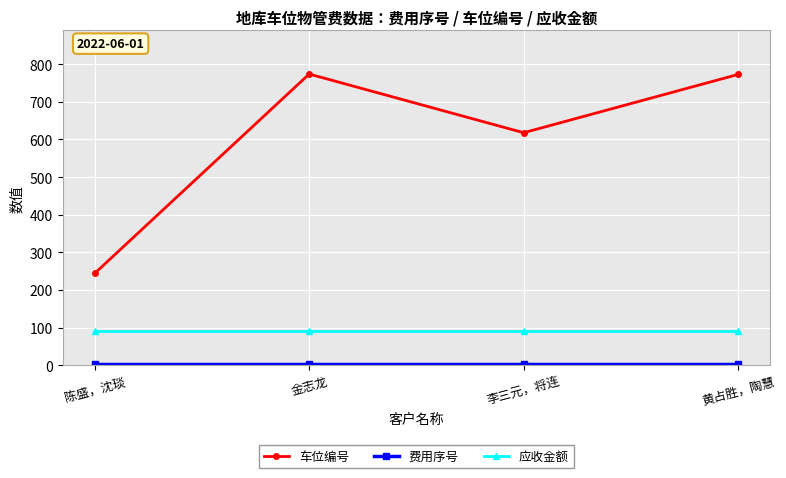

At how many categories does at least one series exceed 169?

4